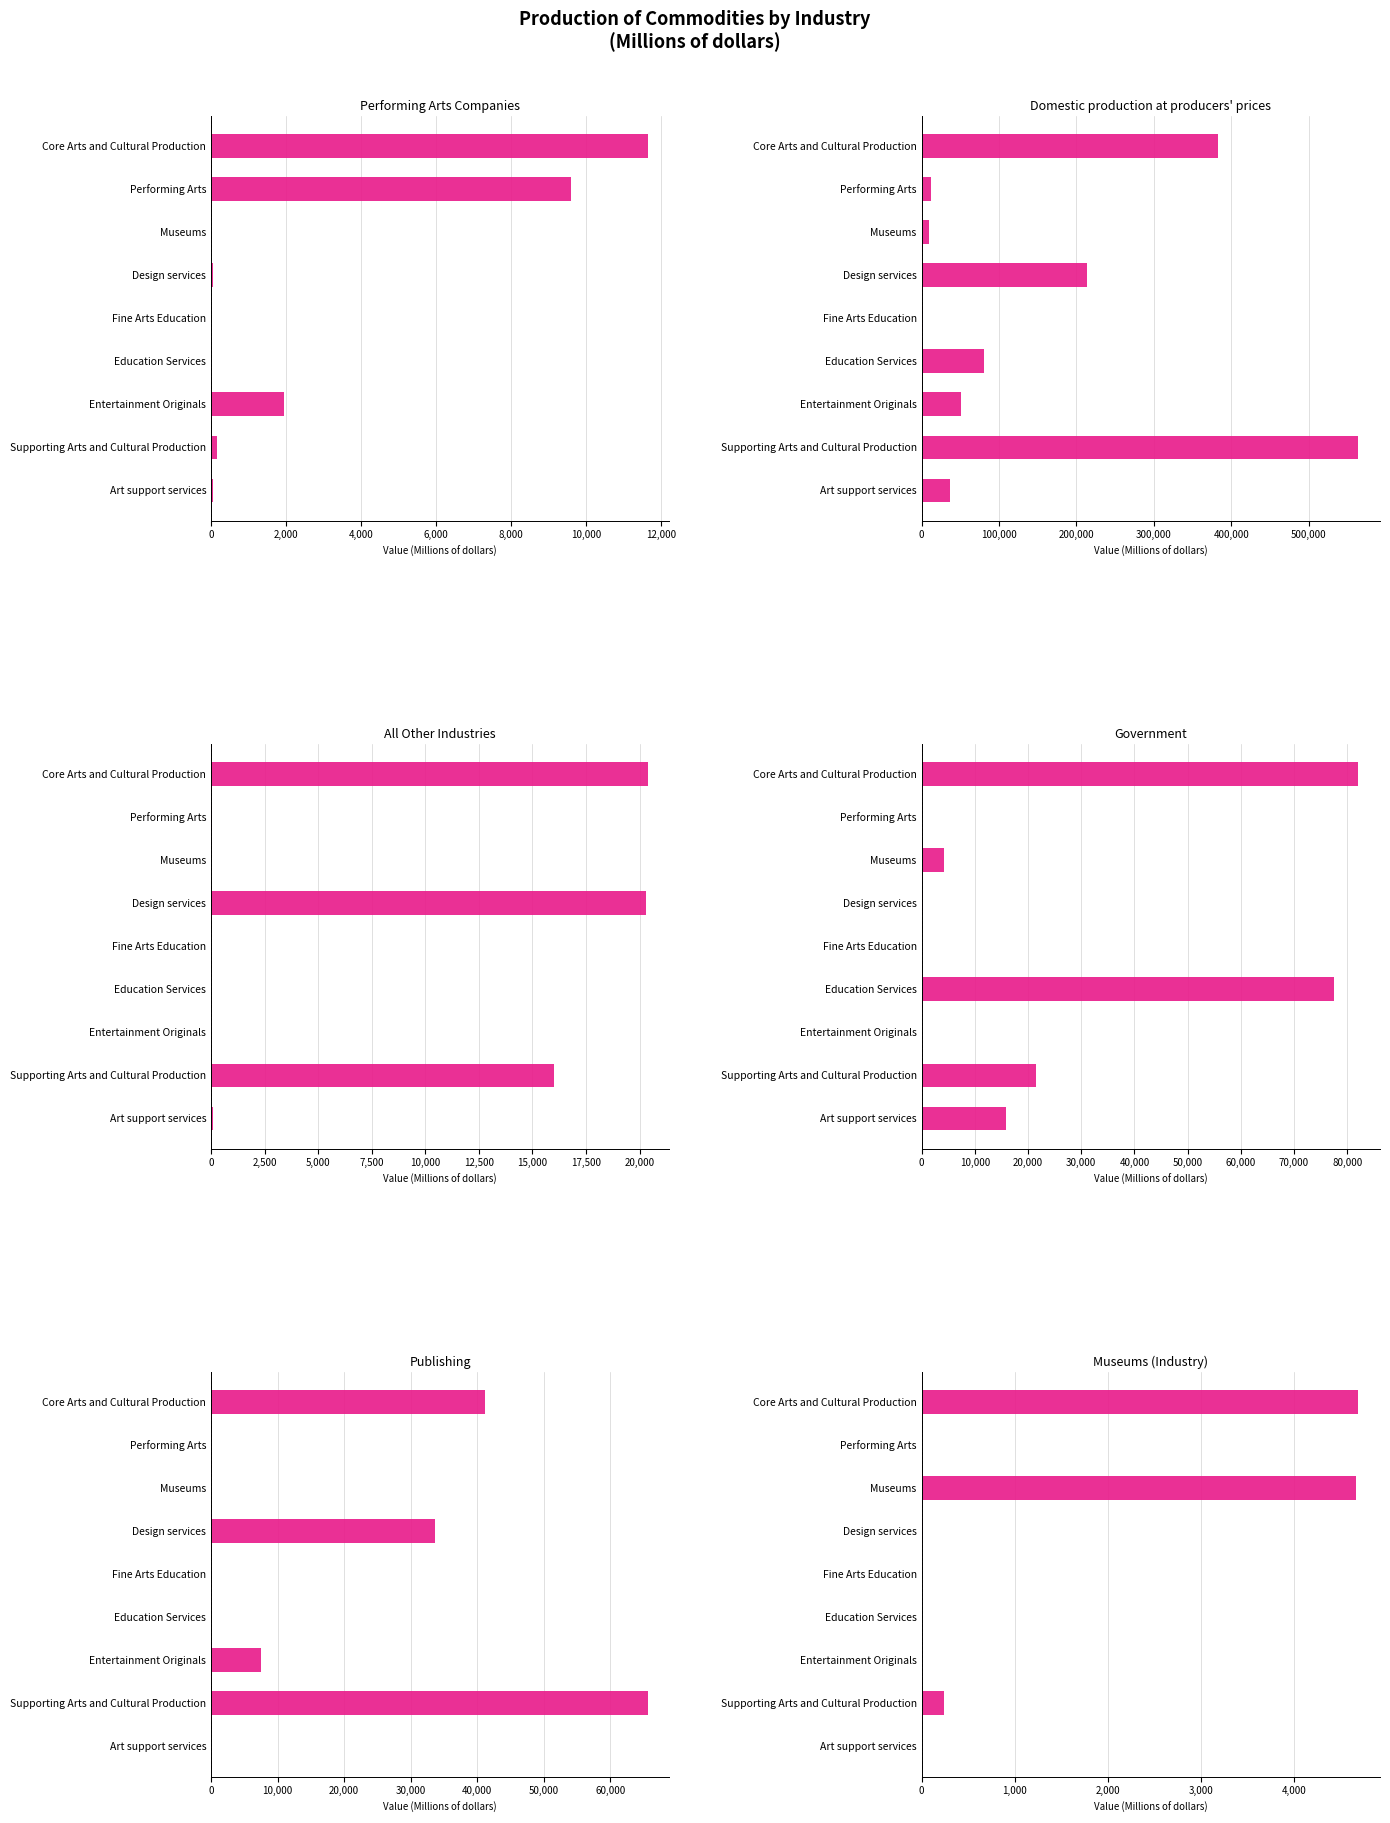

What position from the left is Museums?

3